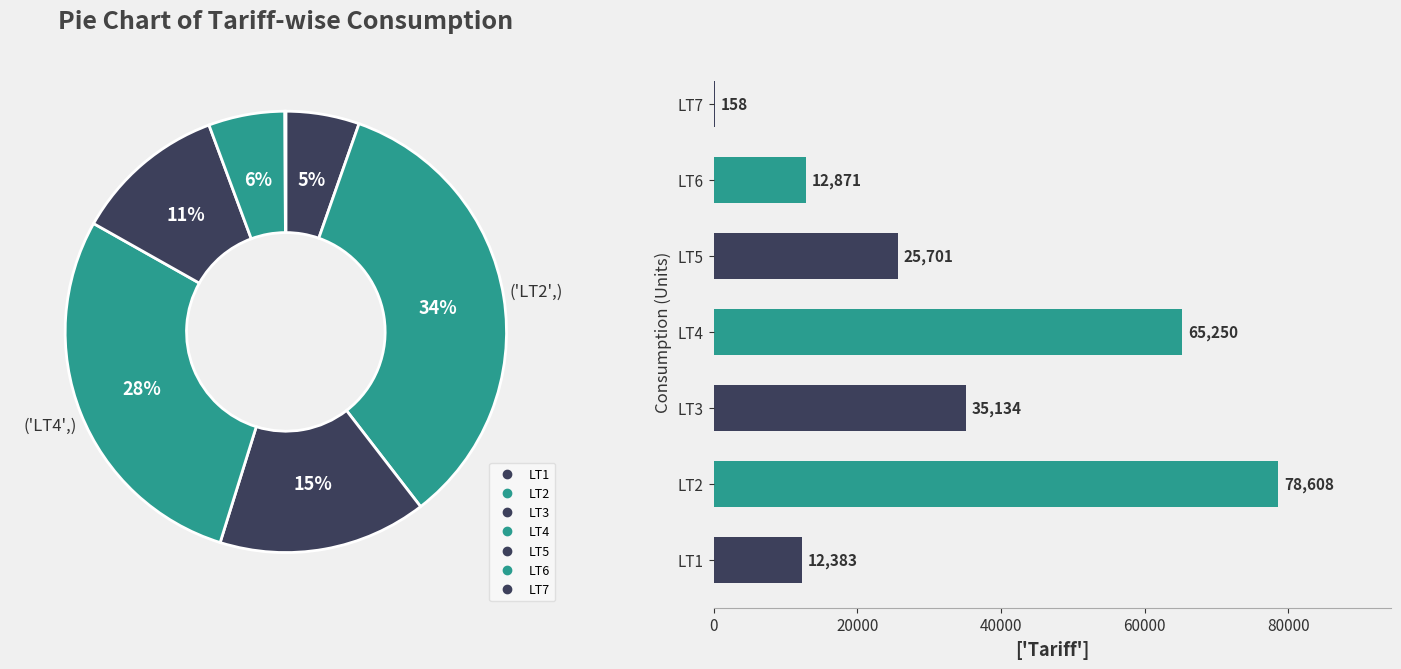

Which slice is the largest?

LT2